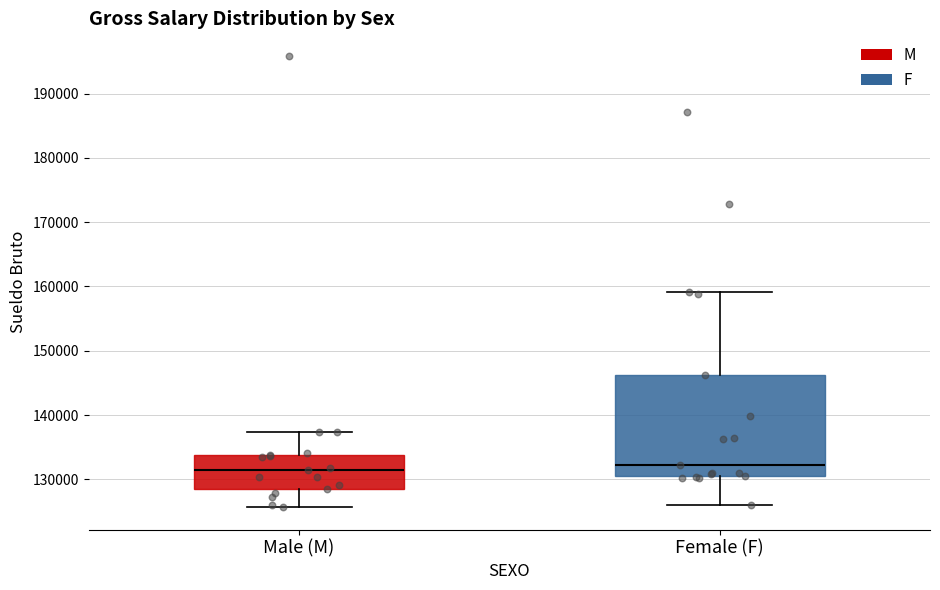

Reading left to right, transcribe this box plot: for each box, give where its median line is, the range the box spans, and where its two whiskers end, as read against the y-axis. The values are not printed on the chart, so give them approximately, as read against the axis.

Male (M): median 132000, box 128000 to 134000, whiskers 126000 to 137000
Female (F): median 132000, box 131000 to 146000, whiskers 126000 to 159000